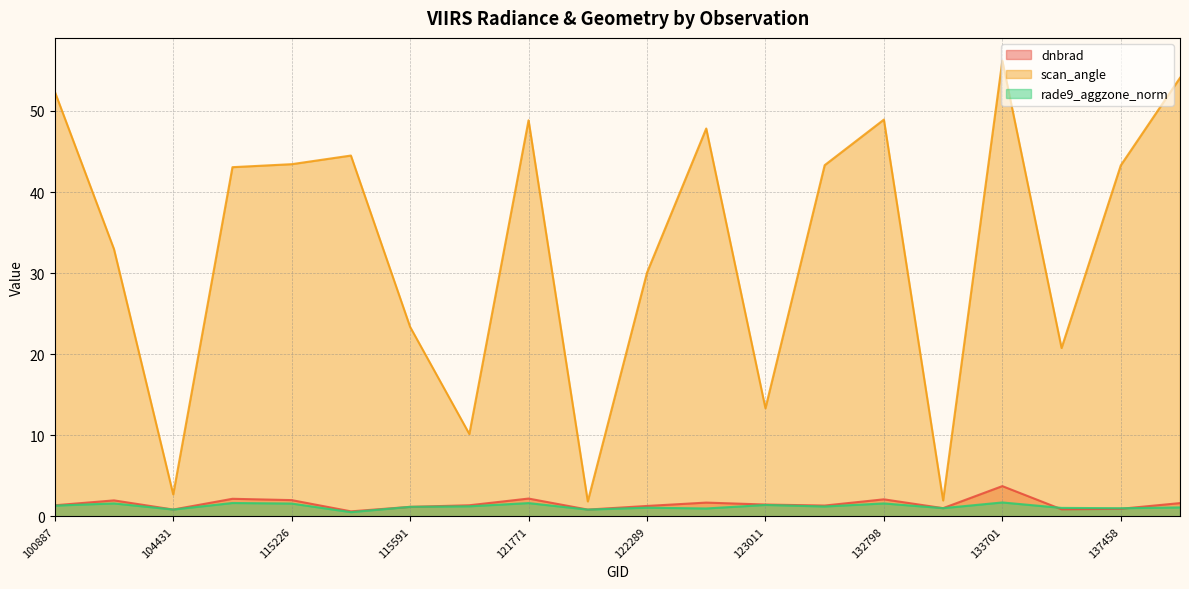

What is the average value of the scan_angle series?

33.1